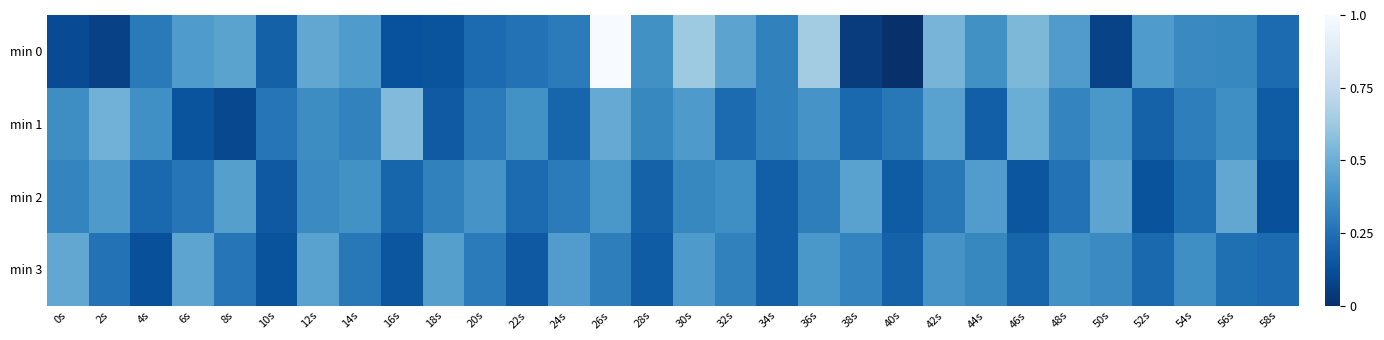

Which series has the largest range (max minus min)?

min 0